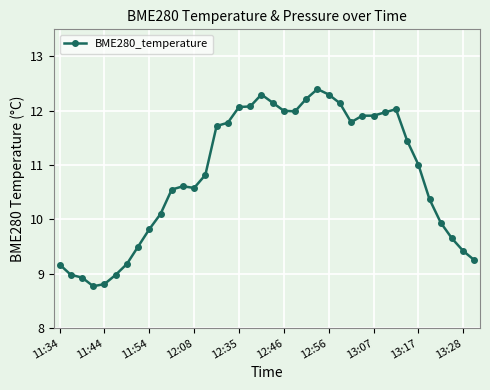

Count the number of categories in the chart.

38